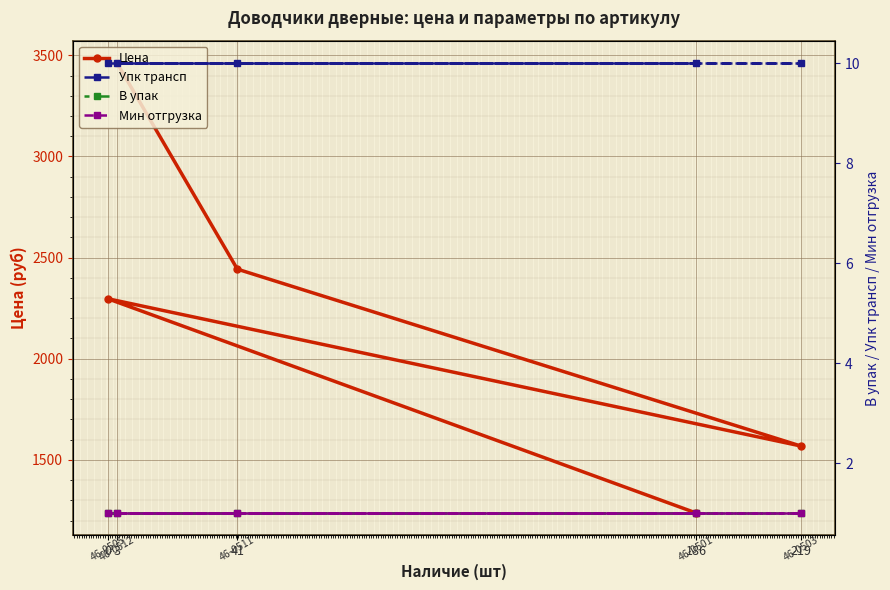

Reading left to right, list all the values displayed in this chart.

Цена: 186=1237.1	0=2296.7	219=1568.6	41=2442.7	3=3461.1
Упк трансп: 186=10.0	0=10.0	219=10.0	41=10.0	3=10.0
В упак: 186=1.0	0=1.0	219=1.0	41=1.0	3=1.0
Мин отгрузка: 186=1.0	0=1.0	219=1.0	41=1.0	3=1.0